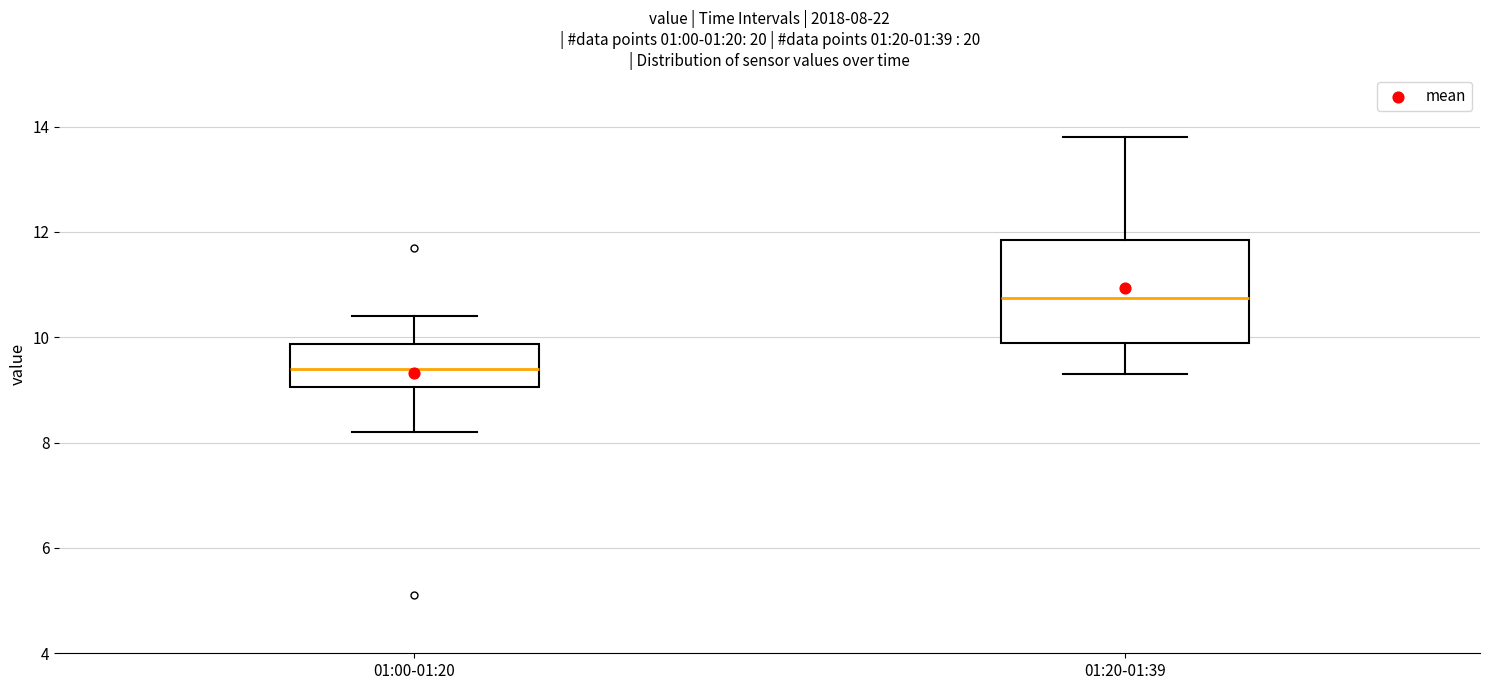

Which box's median line is the highest?

01:20-01:39